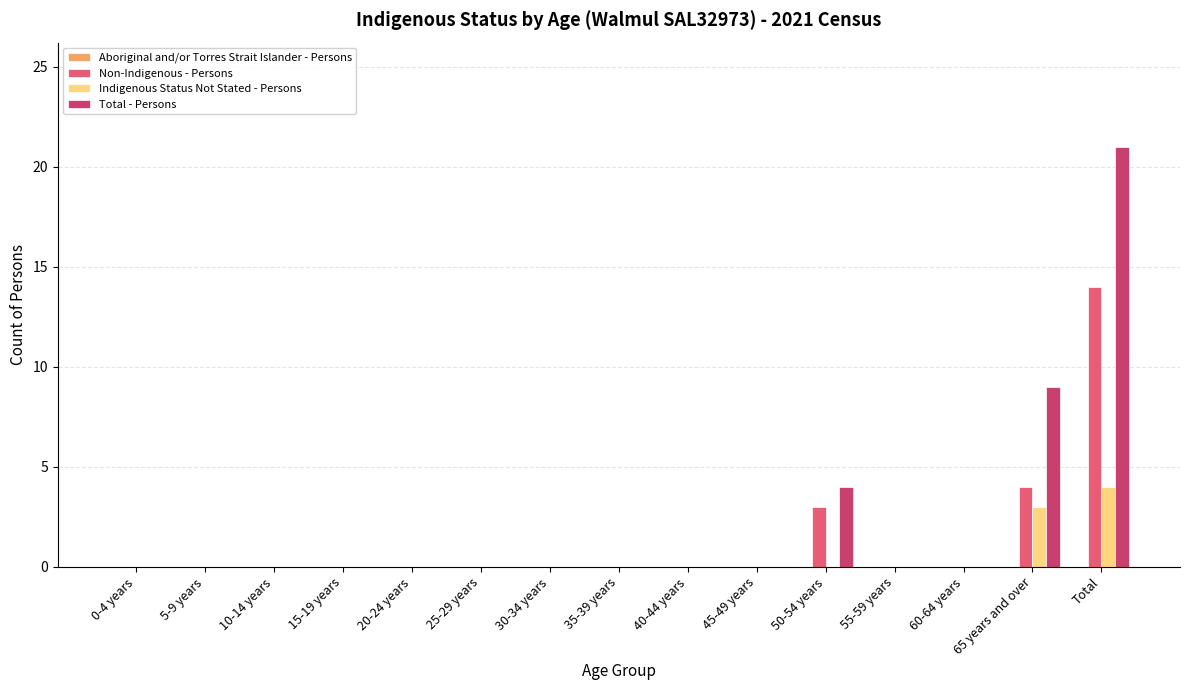

What is the maximum value for Total - Persons?

21